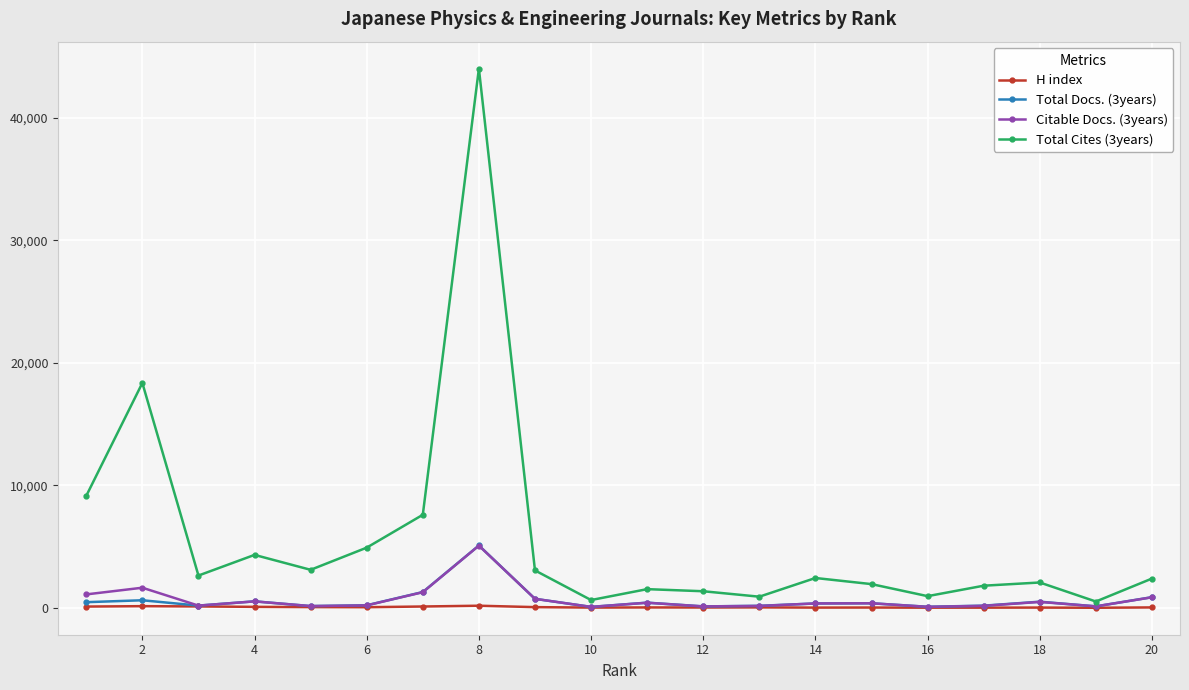

How many data points in H index are less than 43?

10